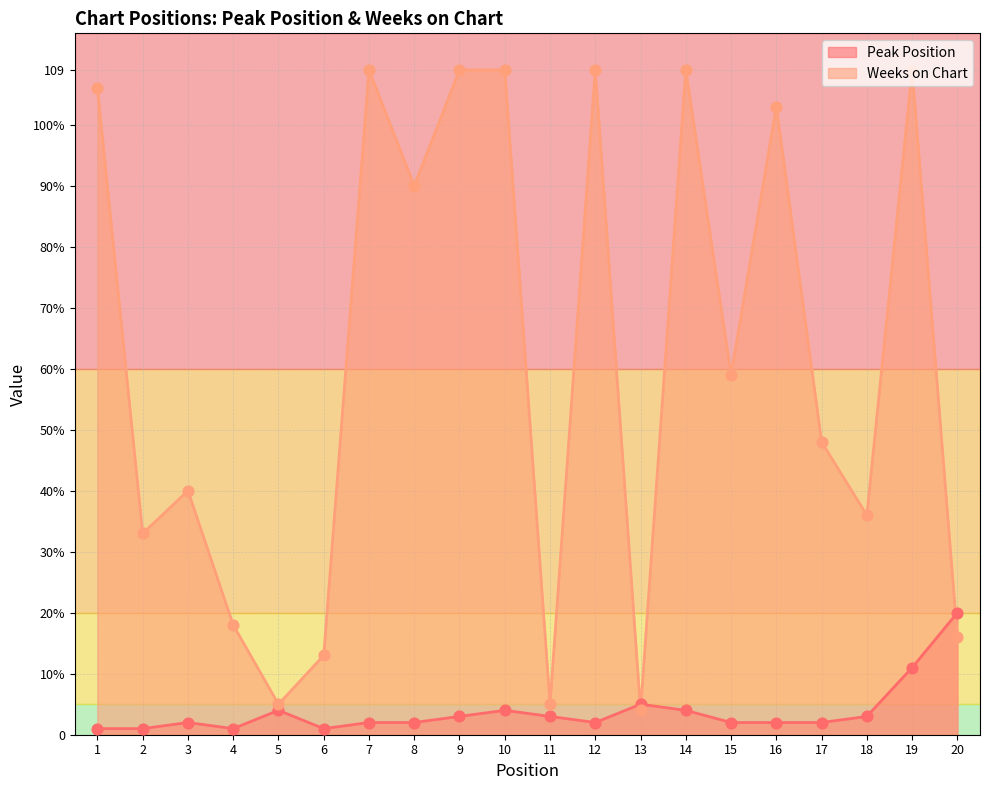

What are all the series names shown in the legend?

Peak Position, Weeks on Chart